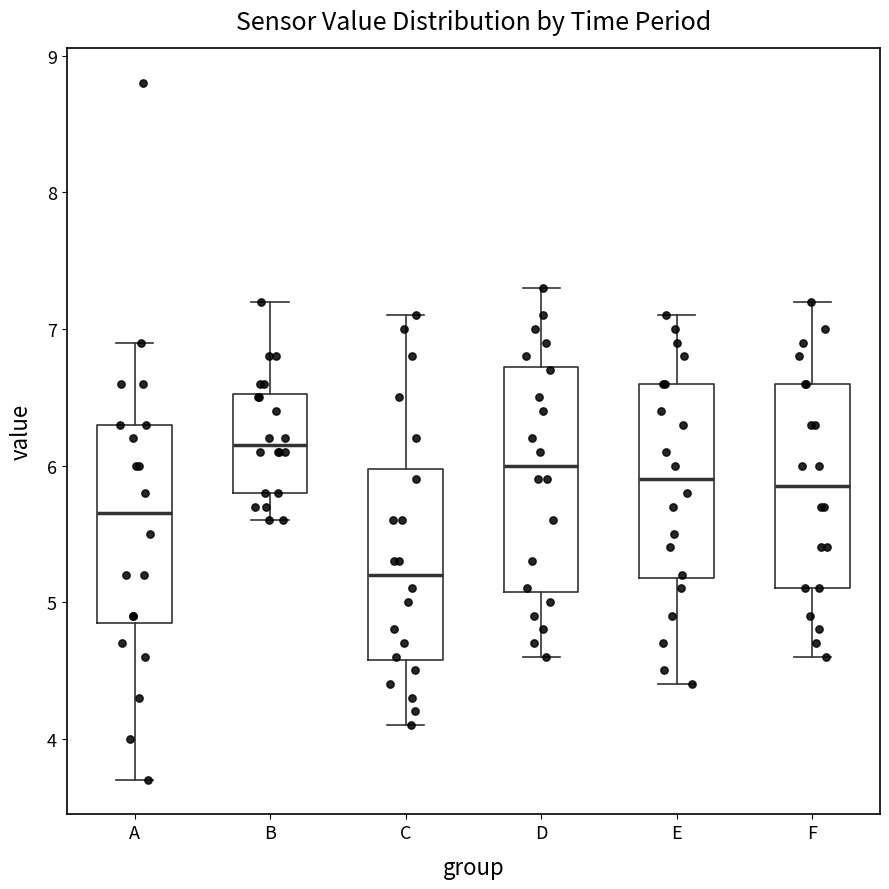

Which box's median line is the highest?

B